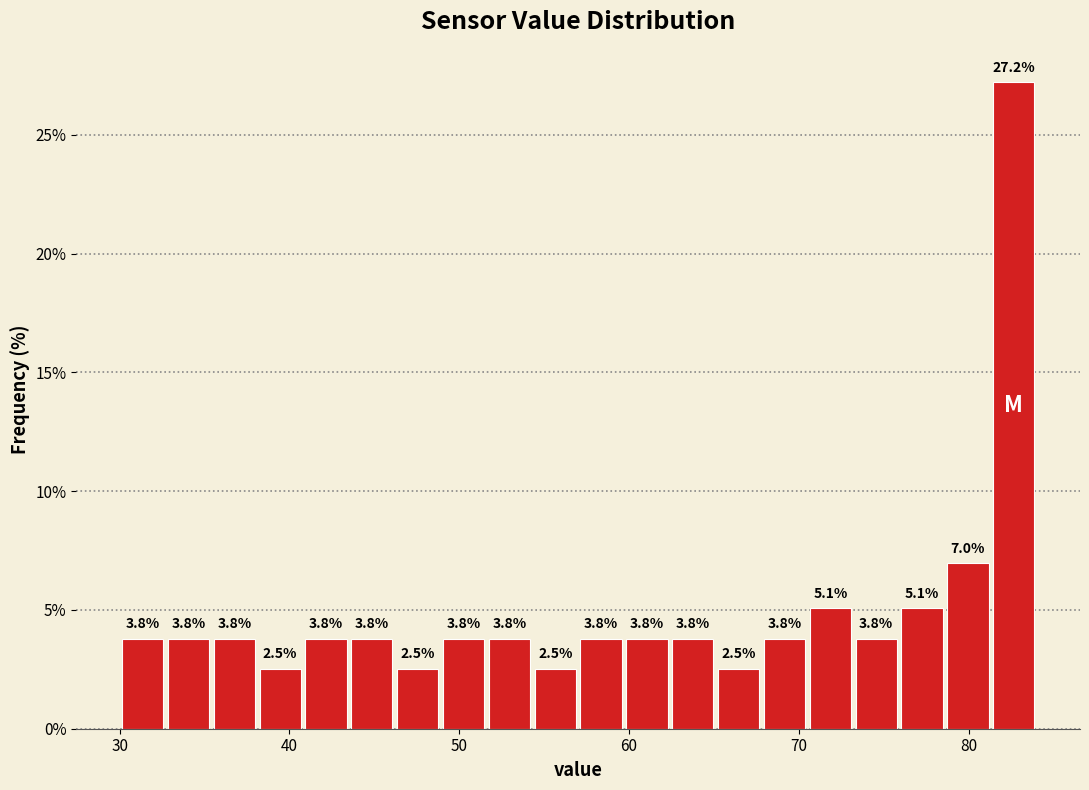

Read against the x-axis, roughly where is the centre of the tallest bar?

83